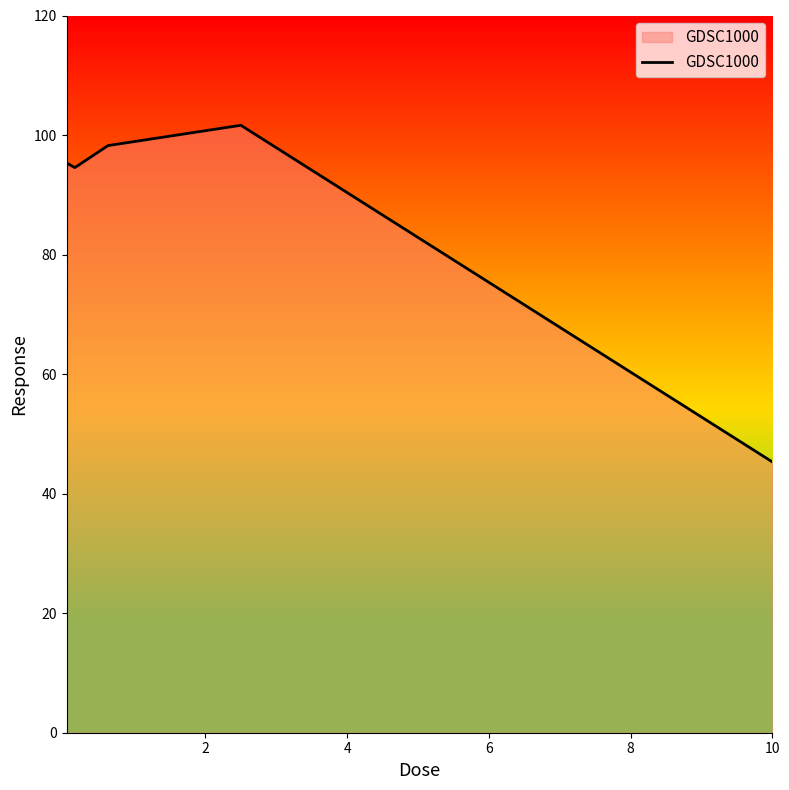

True or false: there are more than 0 points higher than both neighbors.

True